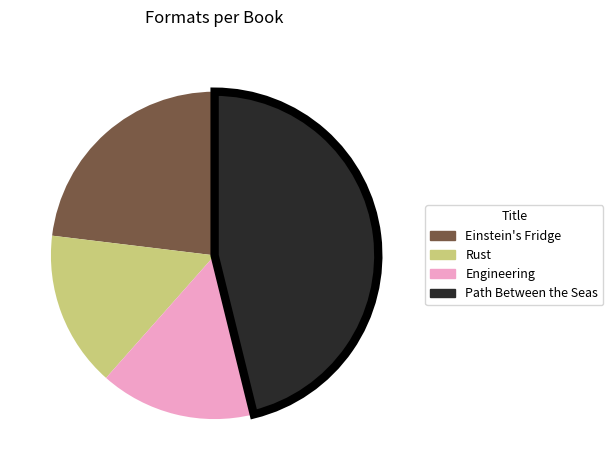

Approximately how many times larger is the value at Einstein's Fridge compared to Engineering?

1.5